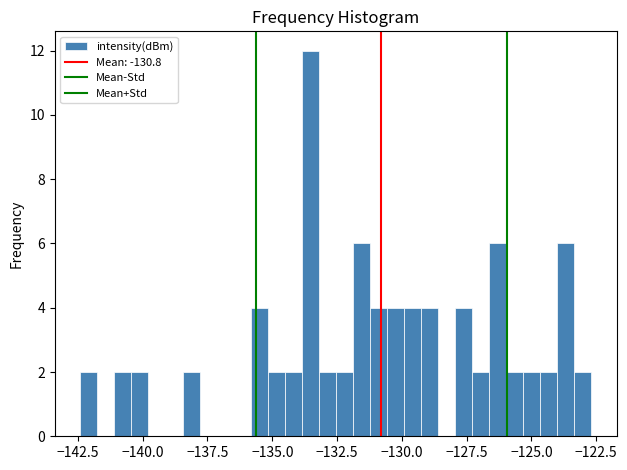

Read against the x-axis, roughly where is the centre of the tallest bar?

-133.5